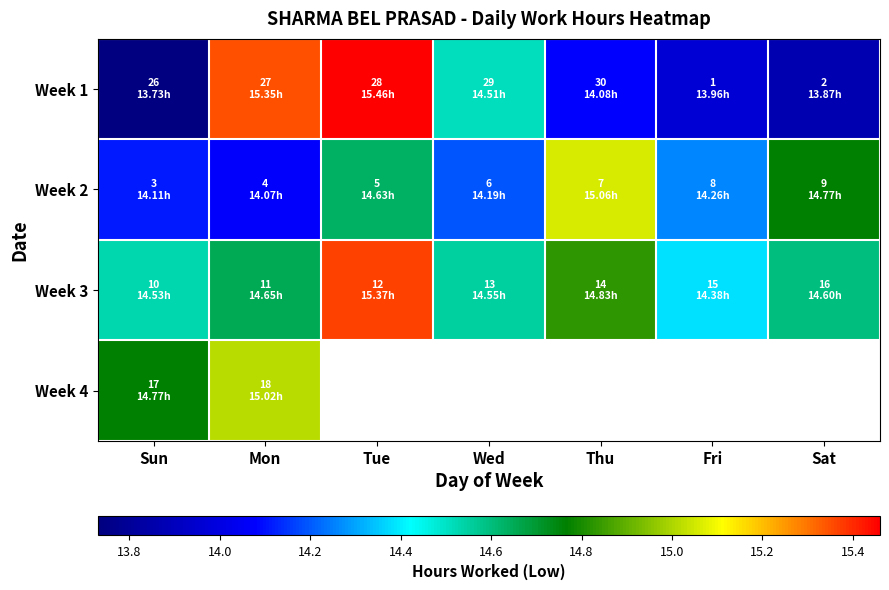

How many data points does each series have?

7